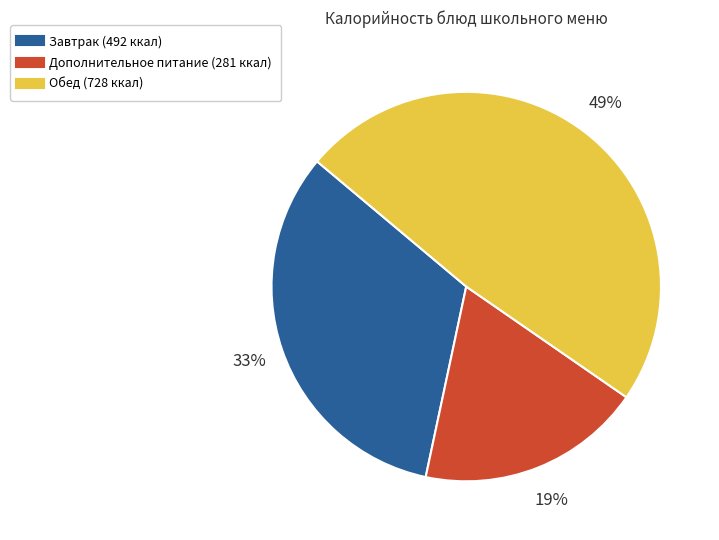

To the nearest percent, what is the difference between the largest and smallest slice percentages?

30%